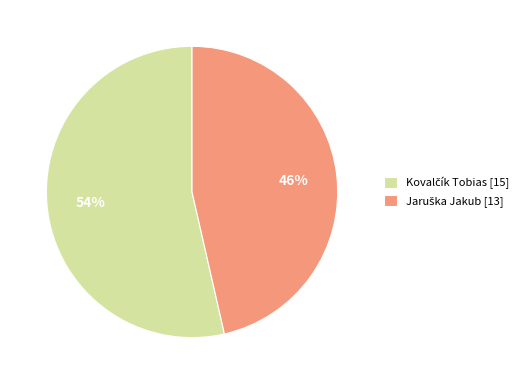

How many segments does this pie chart have?

2